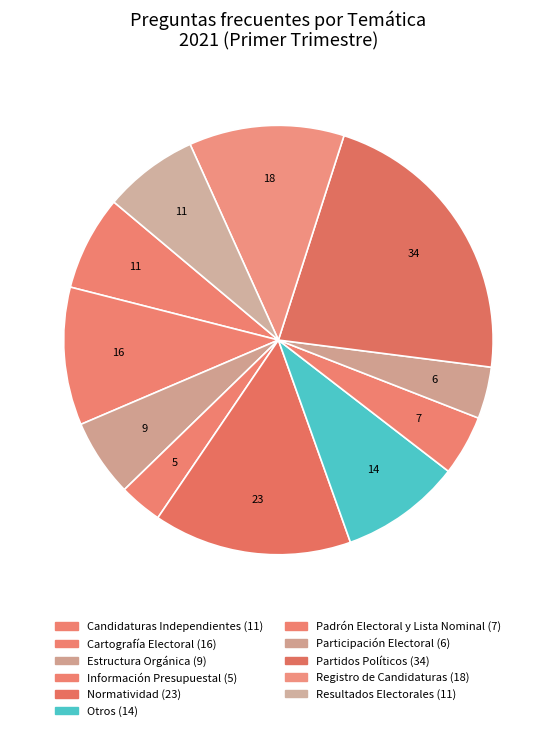

How many slices are in this pie chart?

11